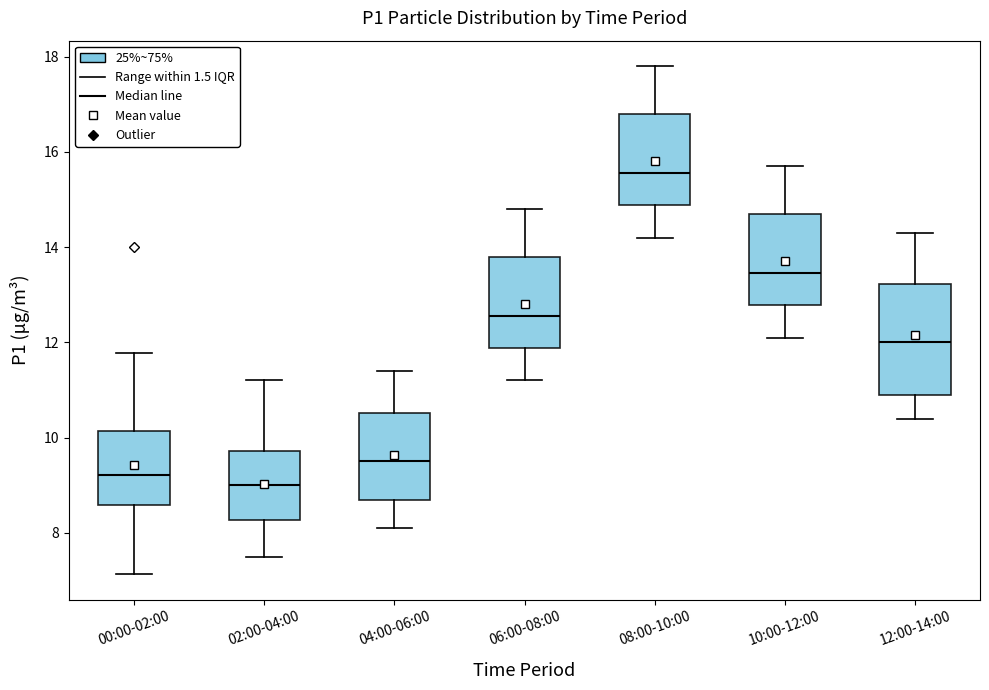

Where is the lower edge of the box for 06:00-08:00 on the y-axis? The values are not printed on the chart, so give them approximately, as read against the axis.

11.8